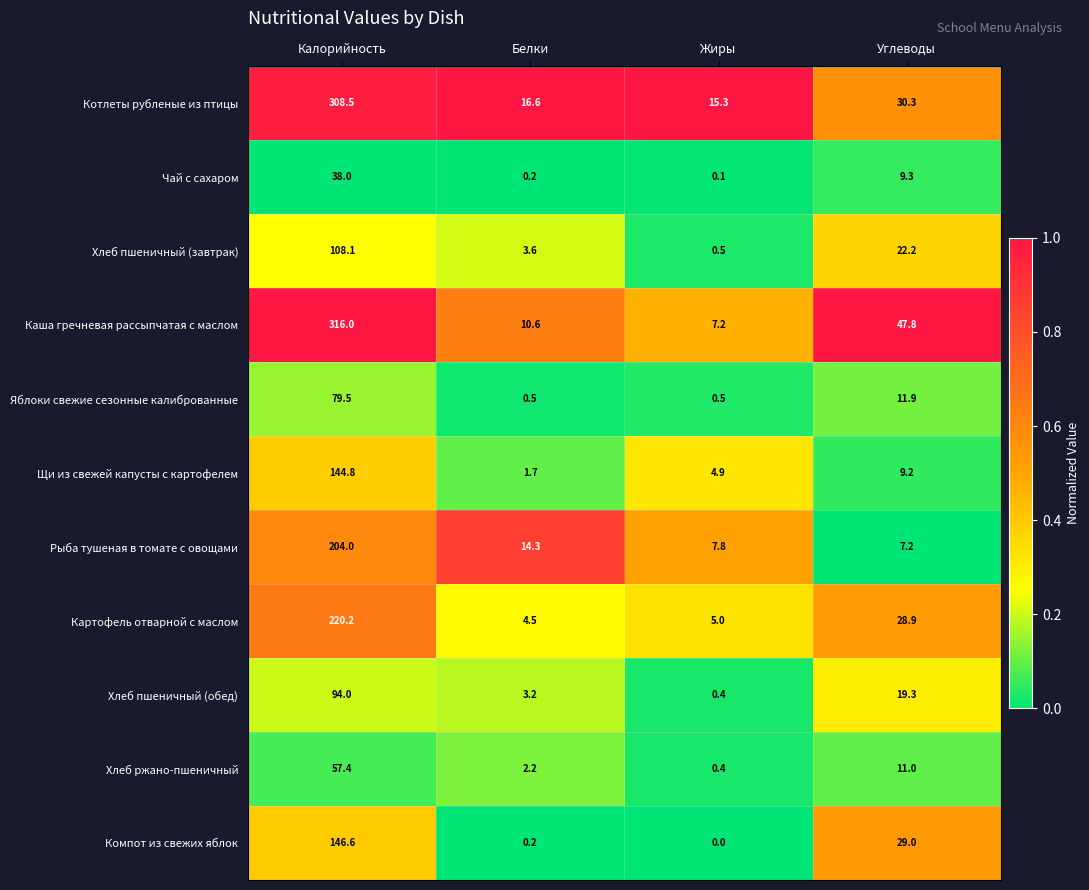

True or false: Рыба тушеная в томате с овощами has a value of 11.8 at Углеводы.

False